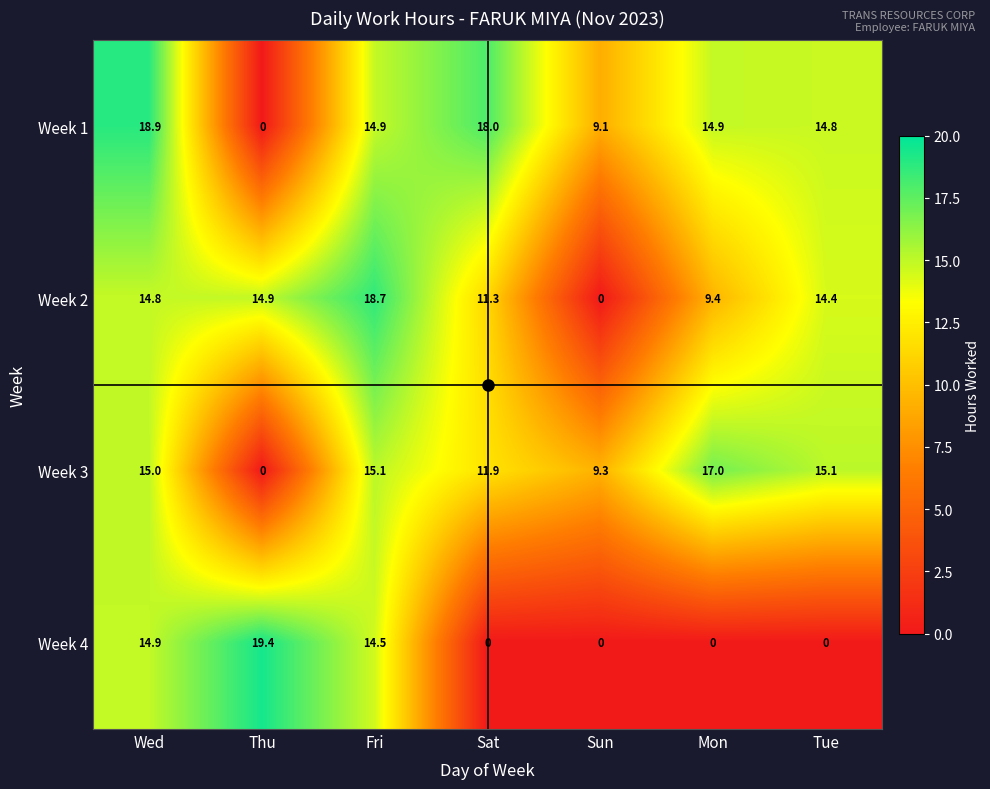

Rank the series by their maximum value, from highest to lowest.

Week 4, Week 1, Week 2, Week 3